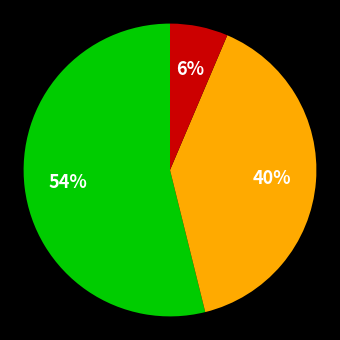

How many segments does this pie chart have?

3